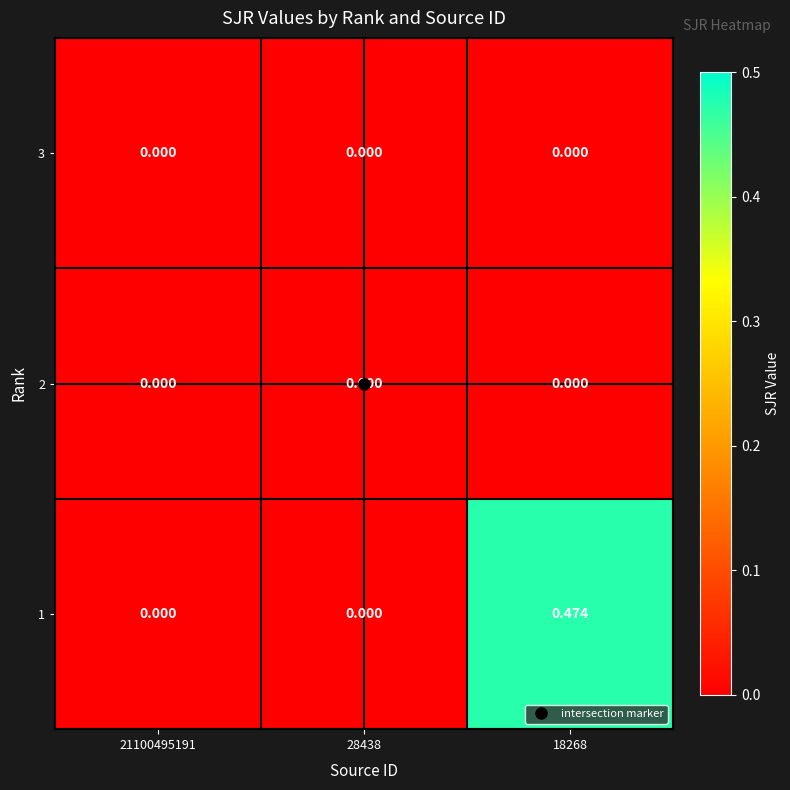

Reading right to left, extract all data points from this chart.

3: 18268=0.0	28438=0.0	21100495191=0.0
2: 18268=0.0	28438=0.0	21100495191=0.0
1: 18268=0.5	28438=0.0	21100495191=0.0